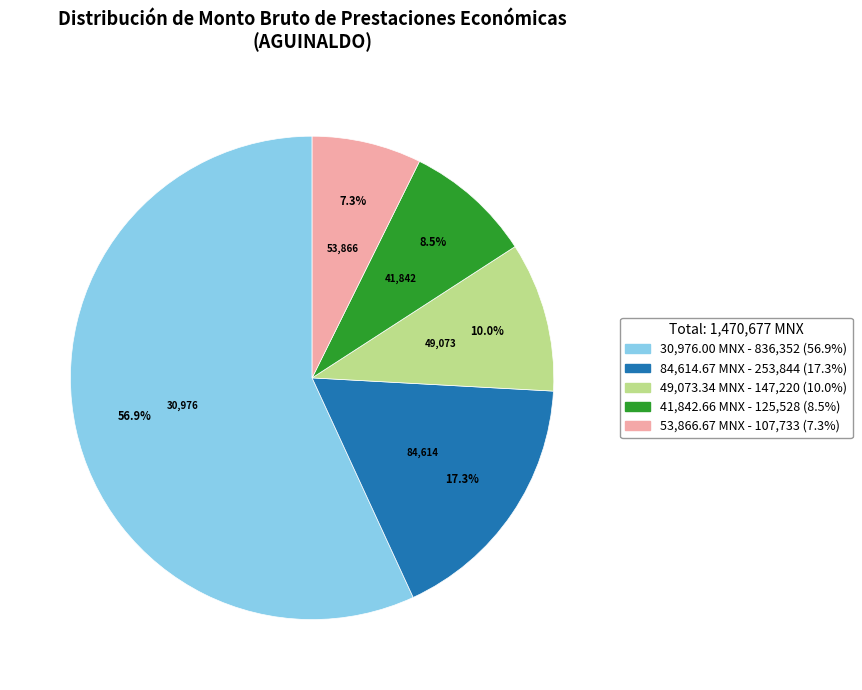

Is there a majority slice in this chart?

Yes